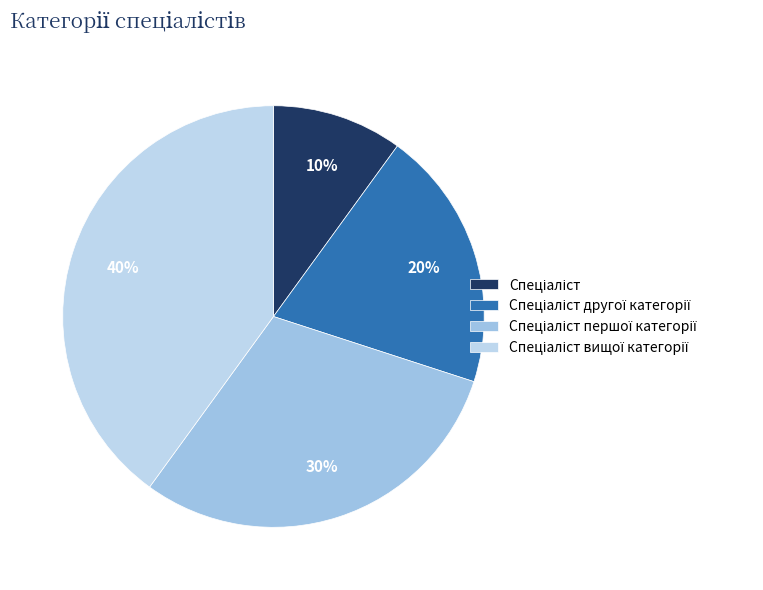

Which category has the biggest portion of the pie?

Спеціаліст вищої категорії